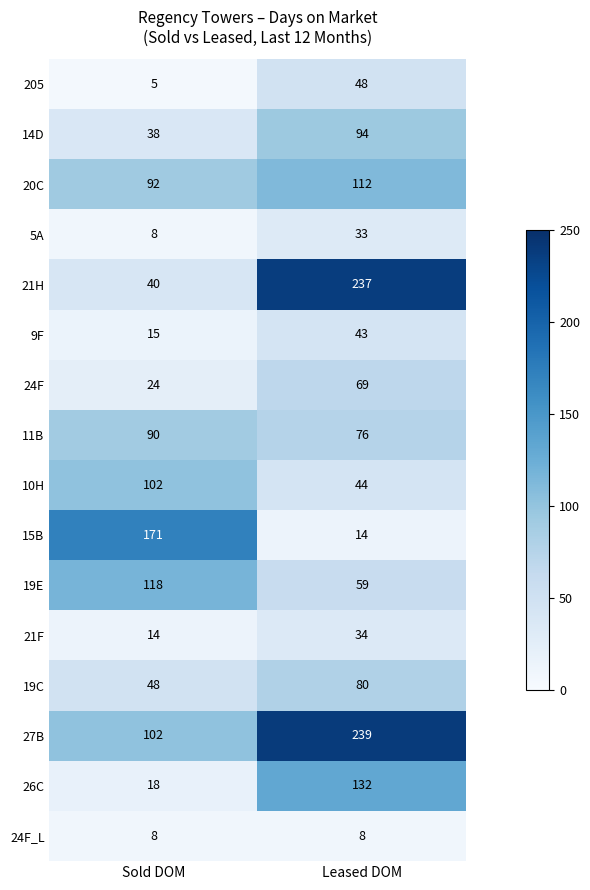

What is the sum of the 5A values at Sold DOM and Leased DOM?

41